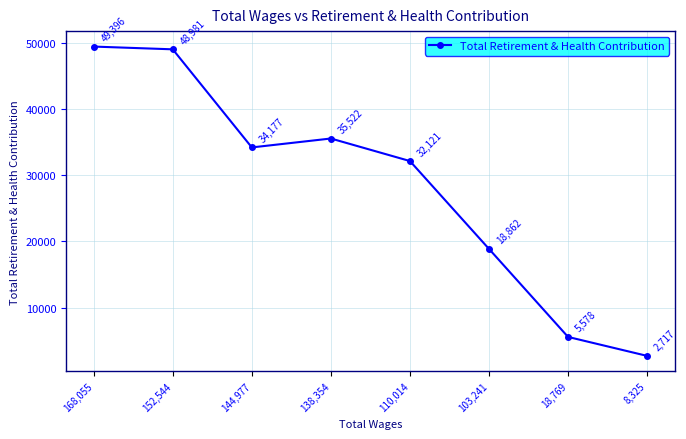

How many categories are shown in the chart?

8